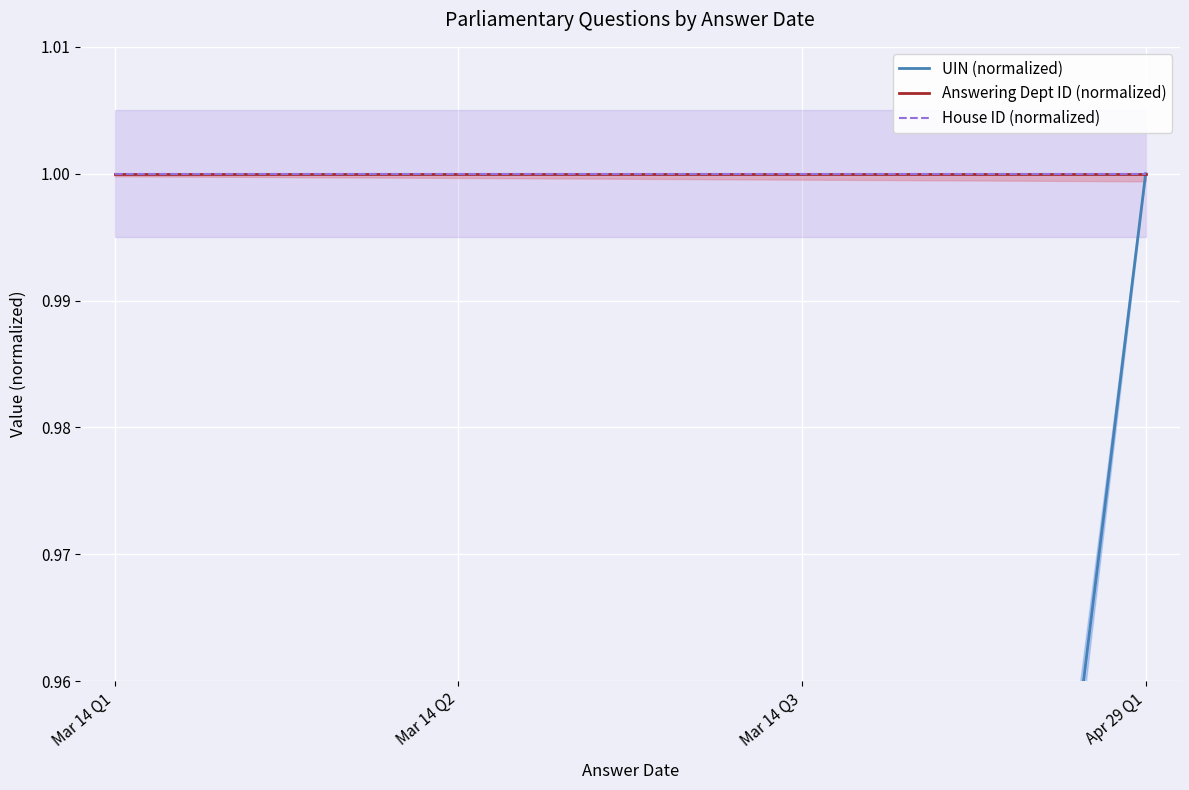

How many lines are shown in the chart?

3